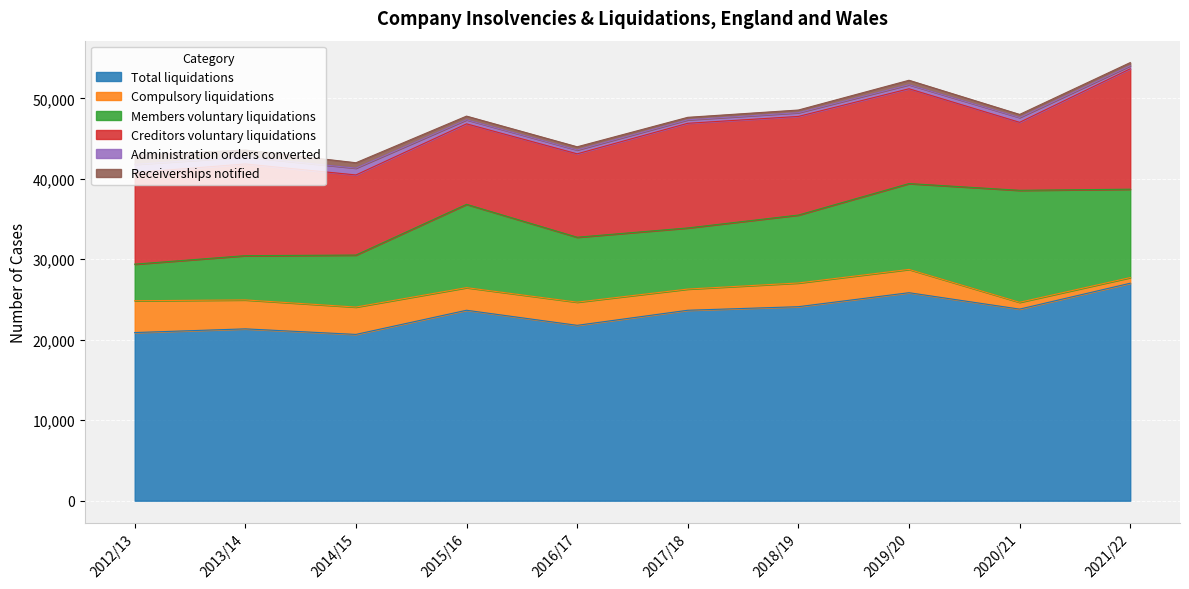

Where is the first local minimum for Receiverships notified?

2017/18